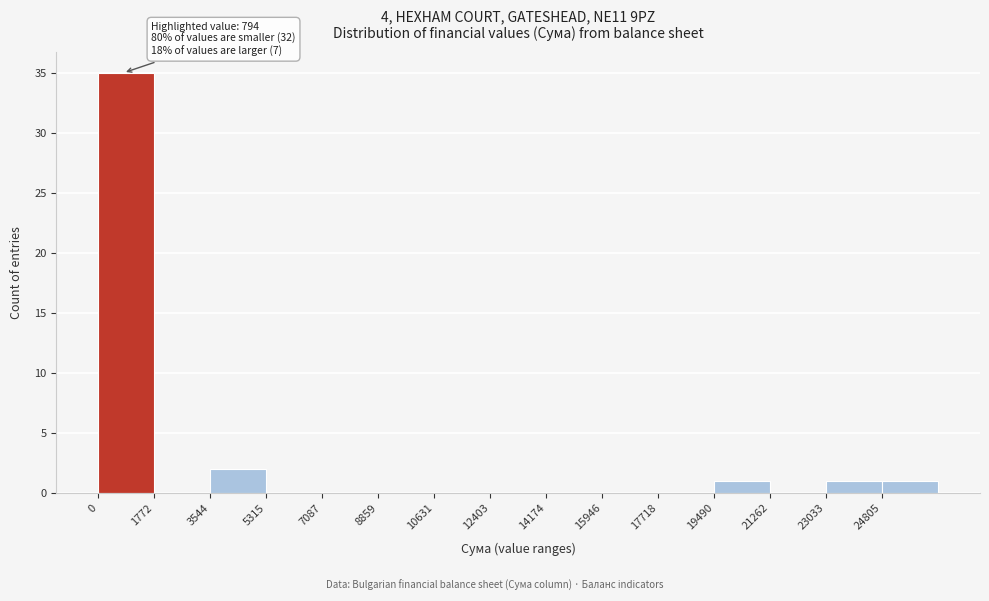

Which range on the x-axis has the tallest bar?

0 to 1800